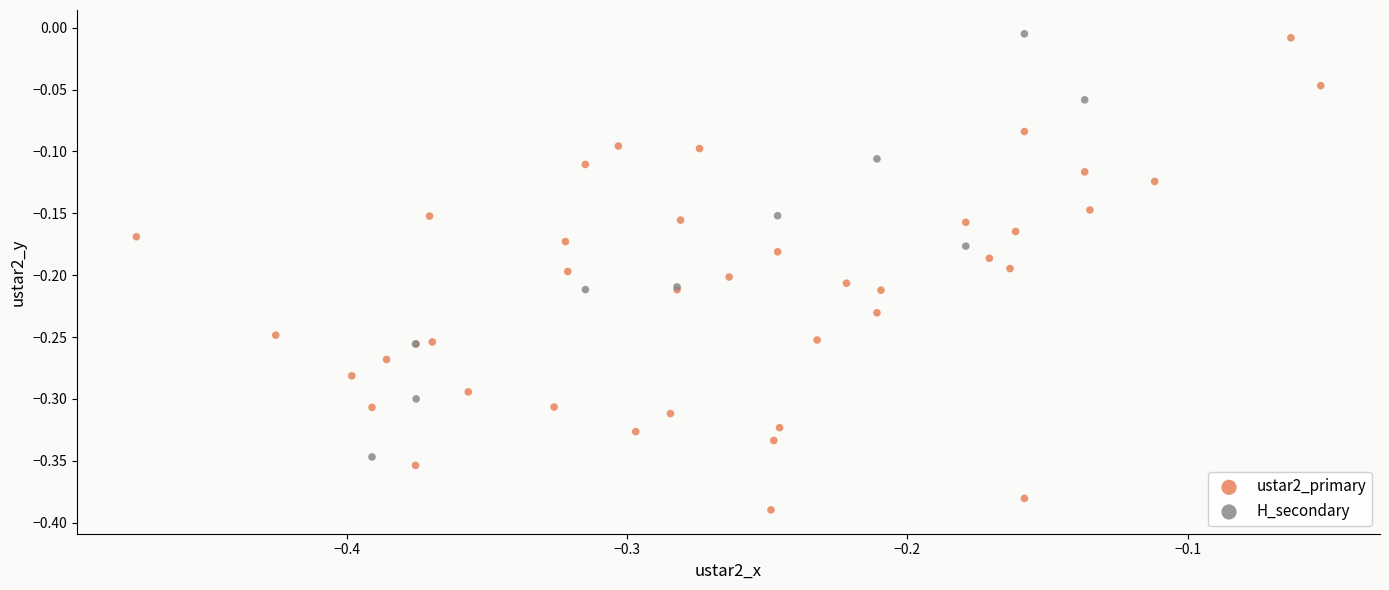

What are all the series names shown in the legend?

ustar2_primary, H_secondary